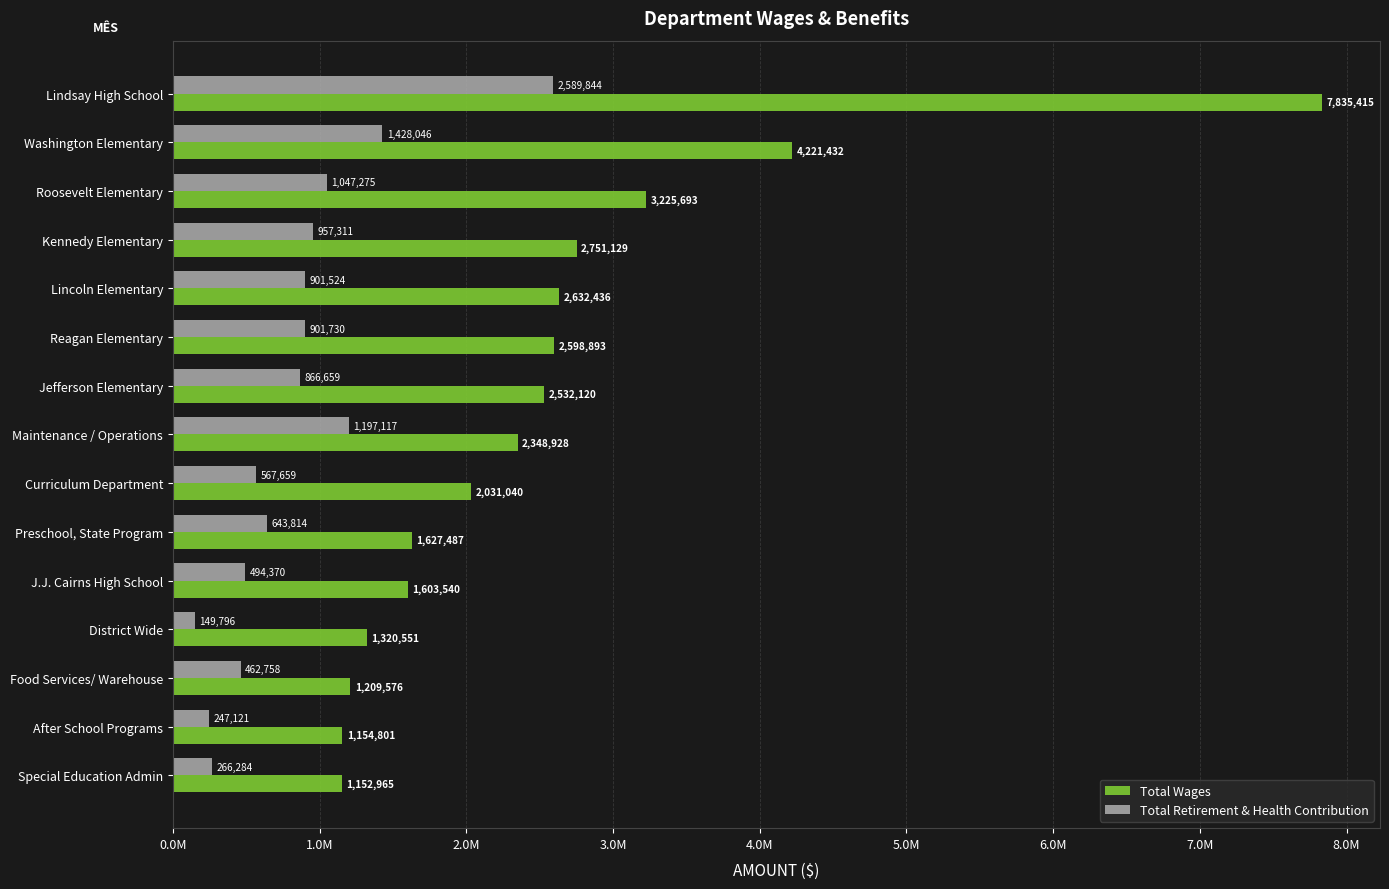

What are all the series names shown in the legend?

Total Wages, Total Retirement & Health Contribution